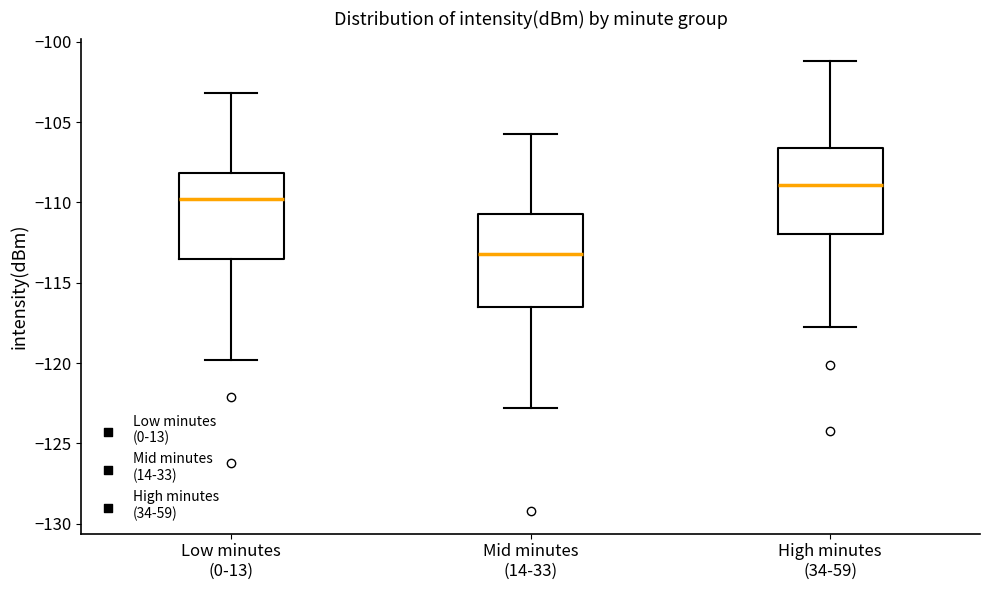

Where does the median line of the box for Low minutes (0-13) sit on the y-axis? The values are not printed on the chart, so give them approximately, as read against the axis.

-110.0